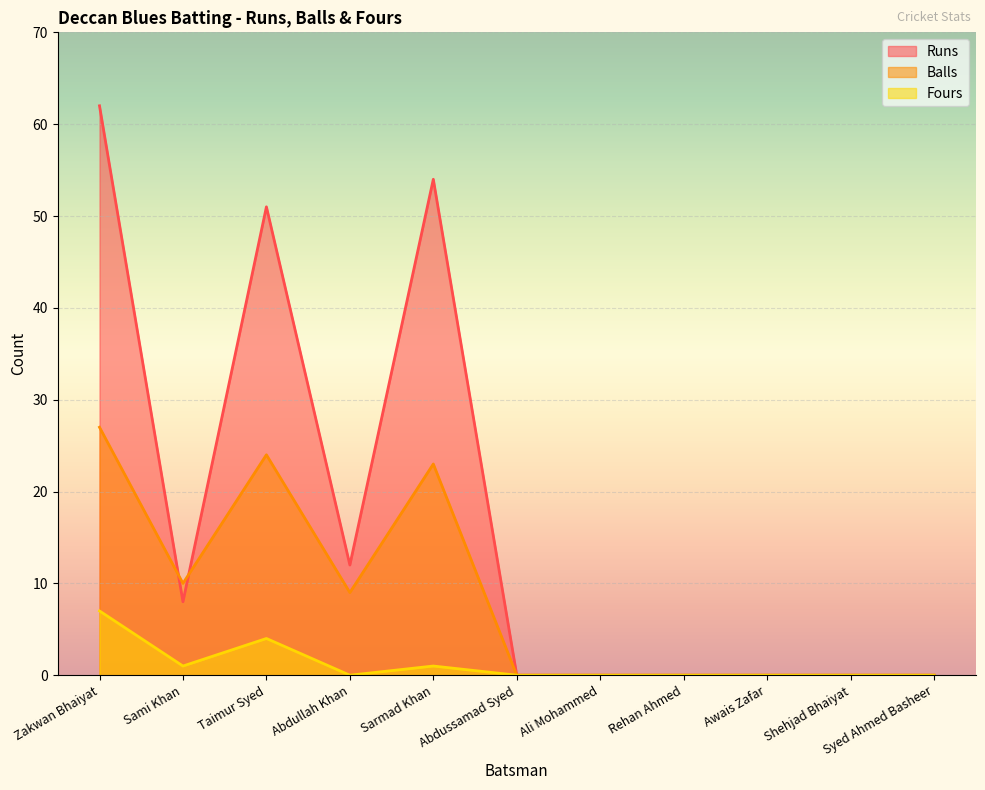

Which series has the largest total across all categories?

Runs